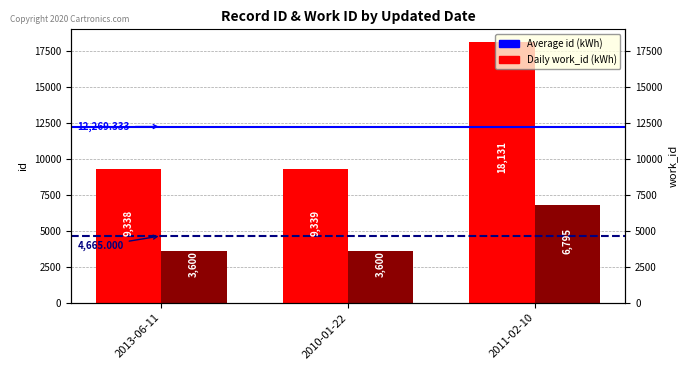

What is the sum of all work_id values?

13995